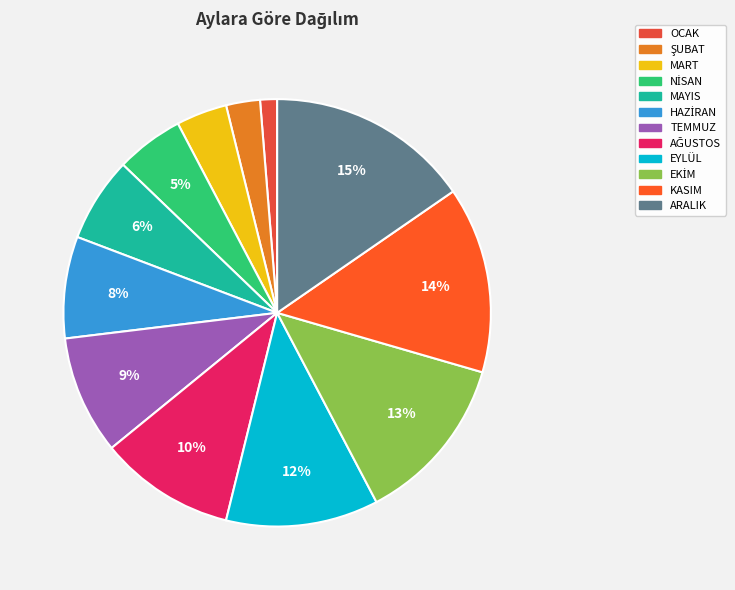

Between EKİM and HAZİRAN, which is larger?

EKİM